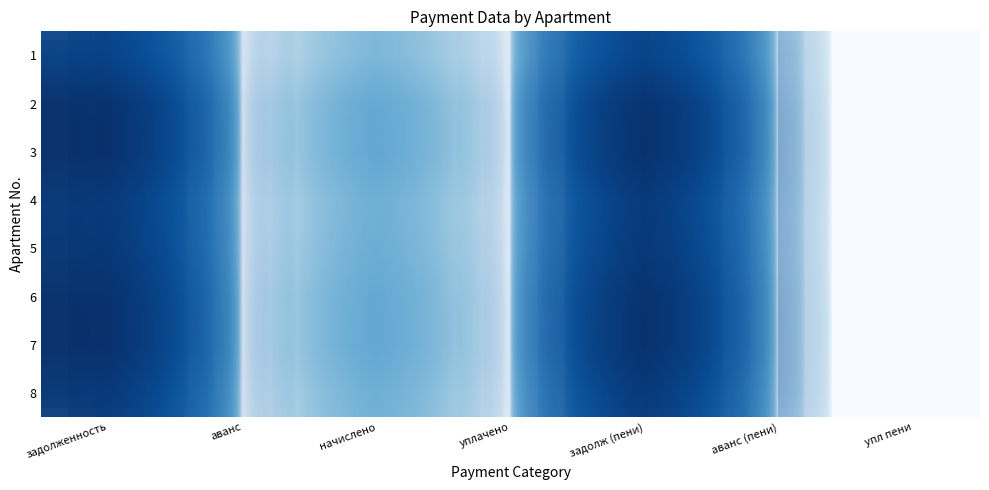

List the series in order of their peak value, highest first.

2, 3, 6, 7, 5, 4, 8, 1